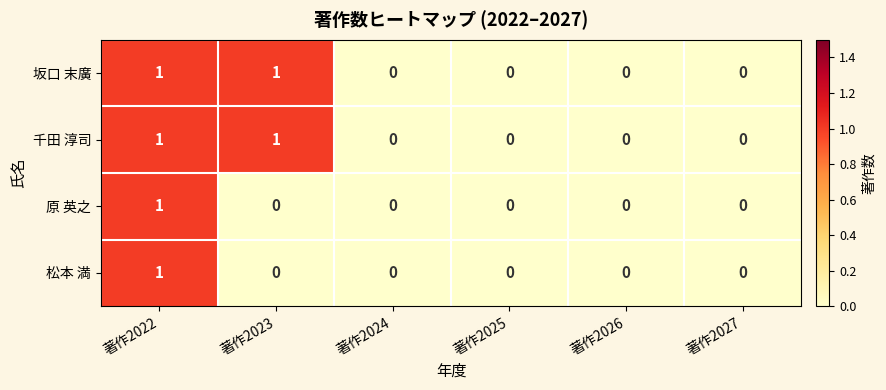

How many 松本 満 values are between 0 and 1?

6